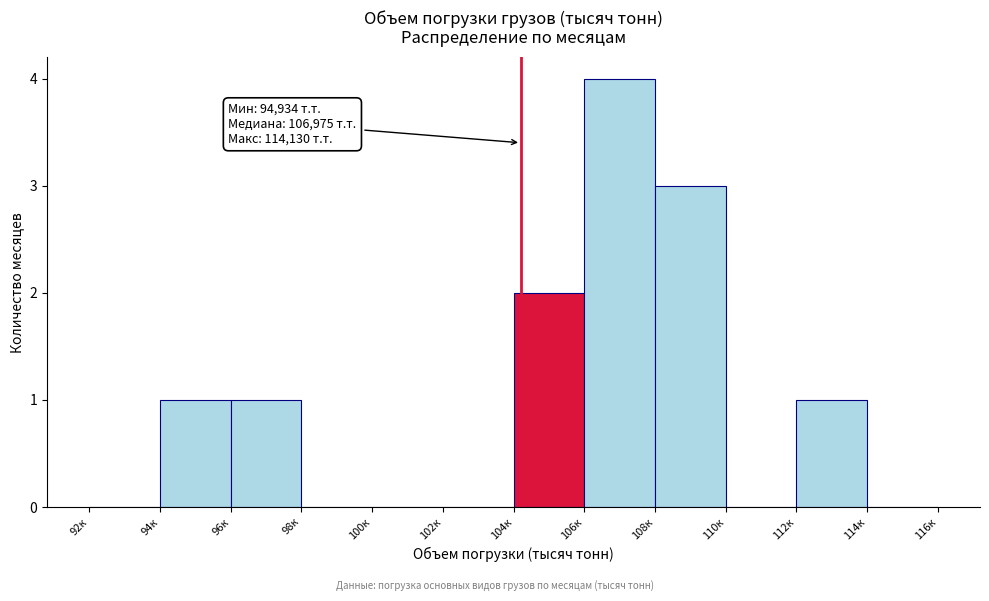

Reading left to right, list all the values displayed in this chart.

92к=0	94к=1	96к=1	98к=0	100к=0	102к=0	104к=2	106к=4	108к=3	110к=0	112к=1	114к=0